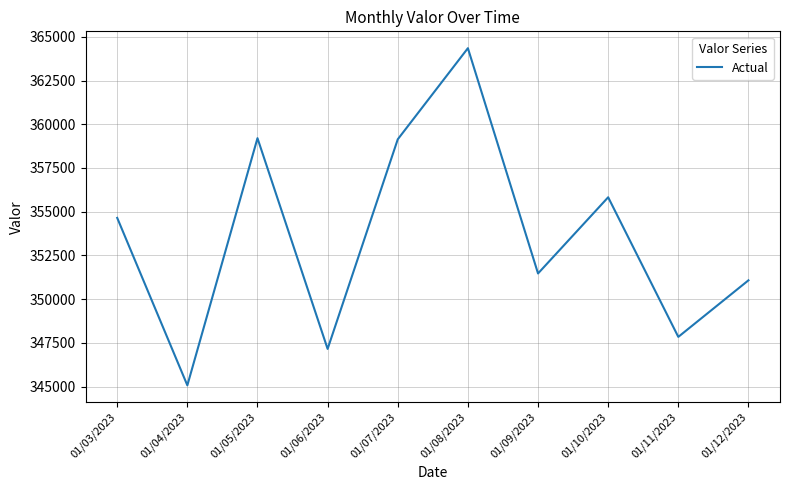

How many lines are shown in the chart?

1